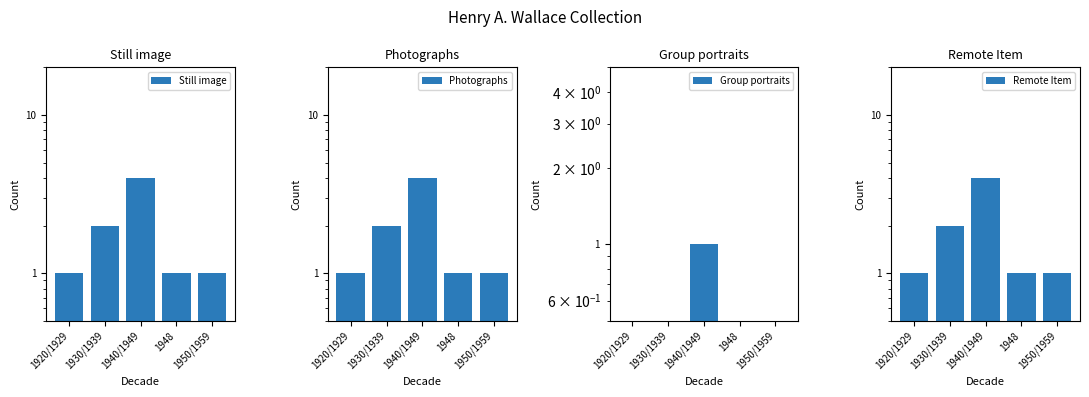

Reading left to right, list all the values displayed in this chart.

Still image: 1	2	4	1	1
Photographs: 1	2	4	1	1
Group portraits: 0	0	1	0	0
Remote Item: 1	2	4	1	1